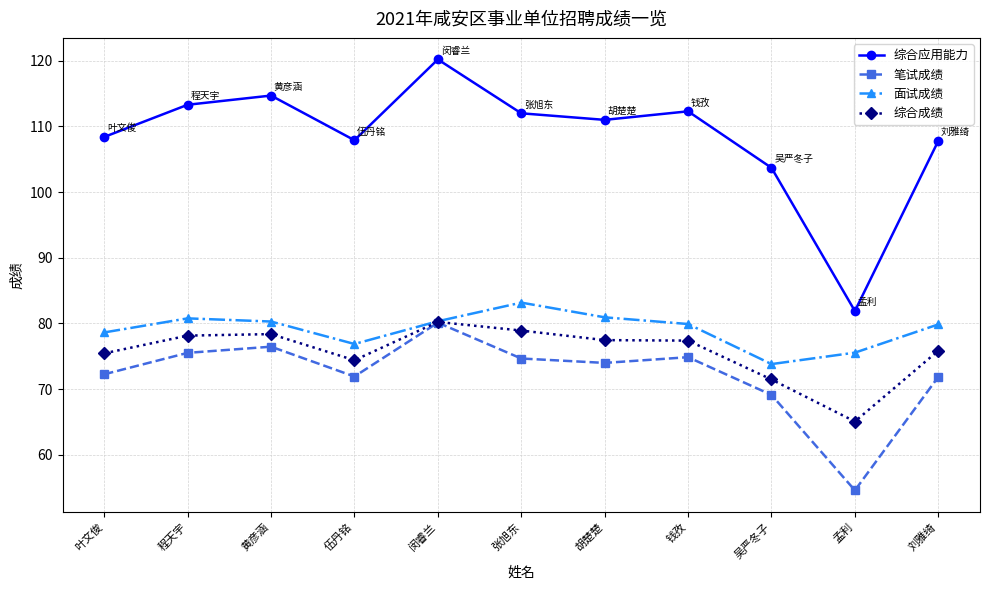

Rank the series at 伍丹铭 from lowest to highest value.

笔试成绩, 综合成绩, 面试成绩, 综合应用能力